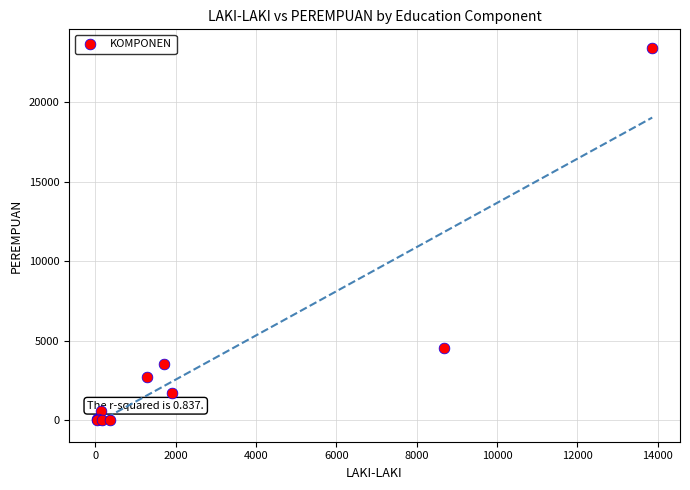

What Y value in the scatter plot is closest to 11724?

4559